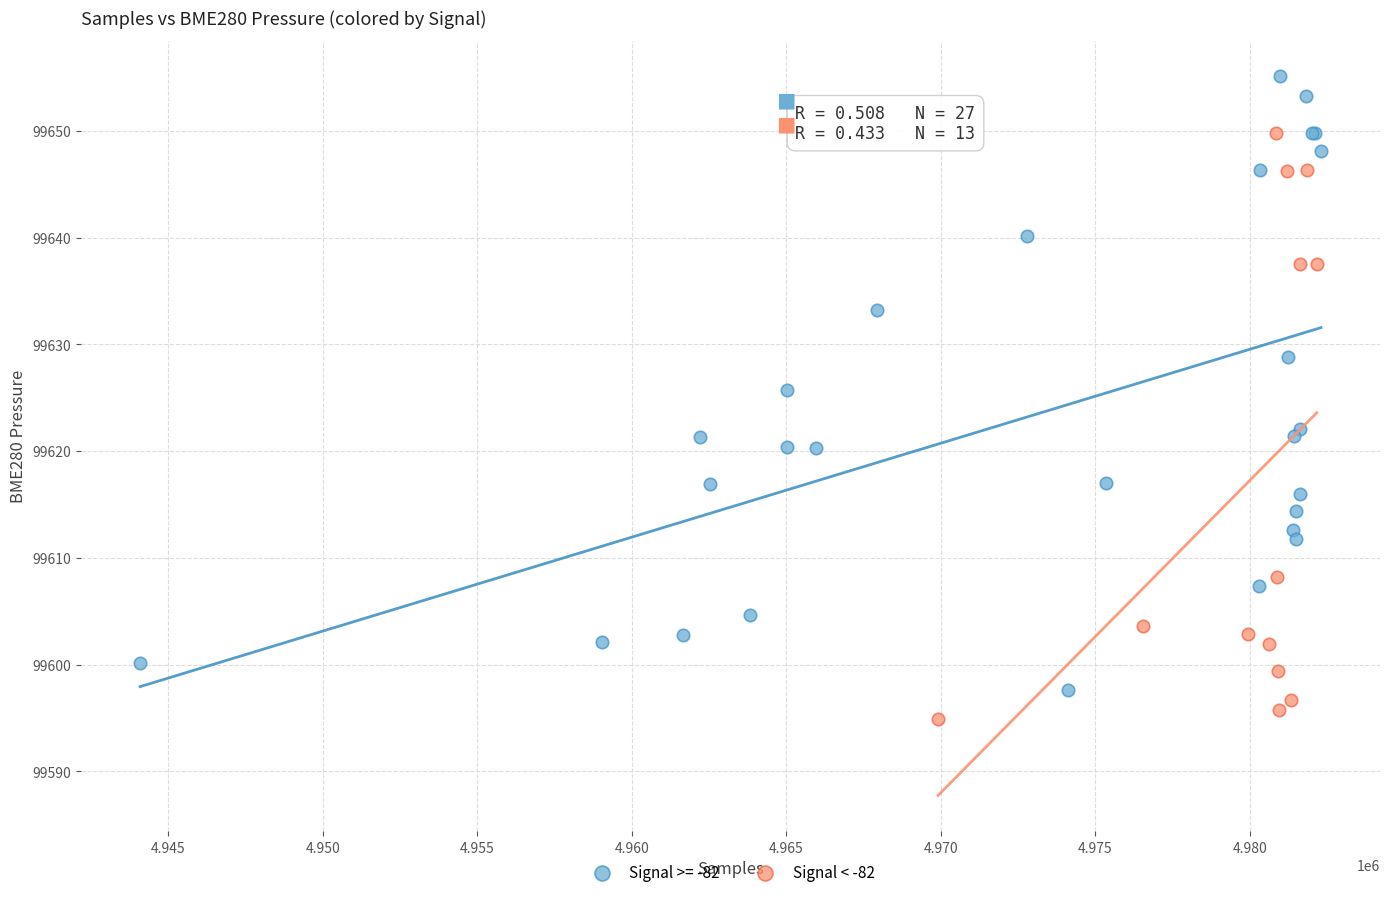

Which series reaches the maximum Y coordinate?

Signal >= -82